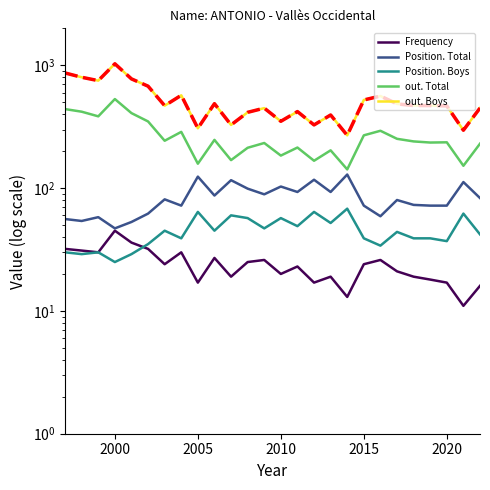

What is the average value of the Position. Total series?

83